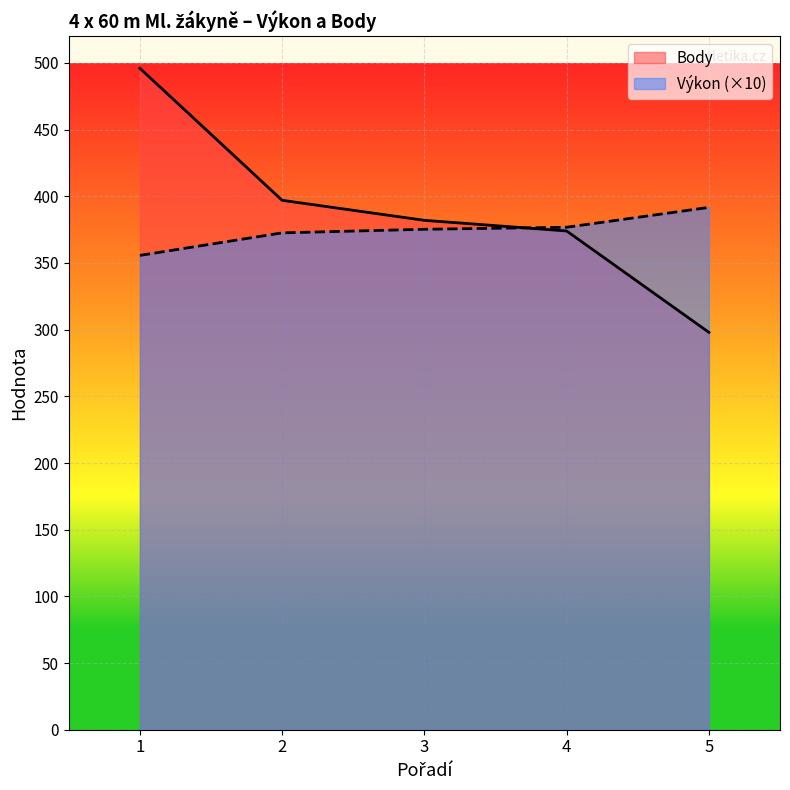

Rank the series by their average value, from lowest to highest.

Výkon (×10), Body